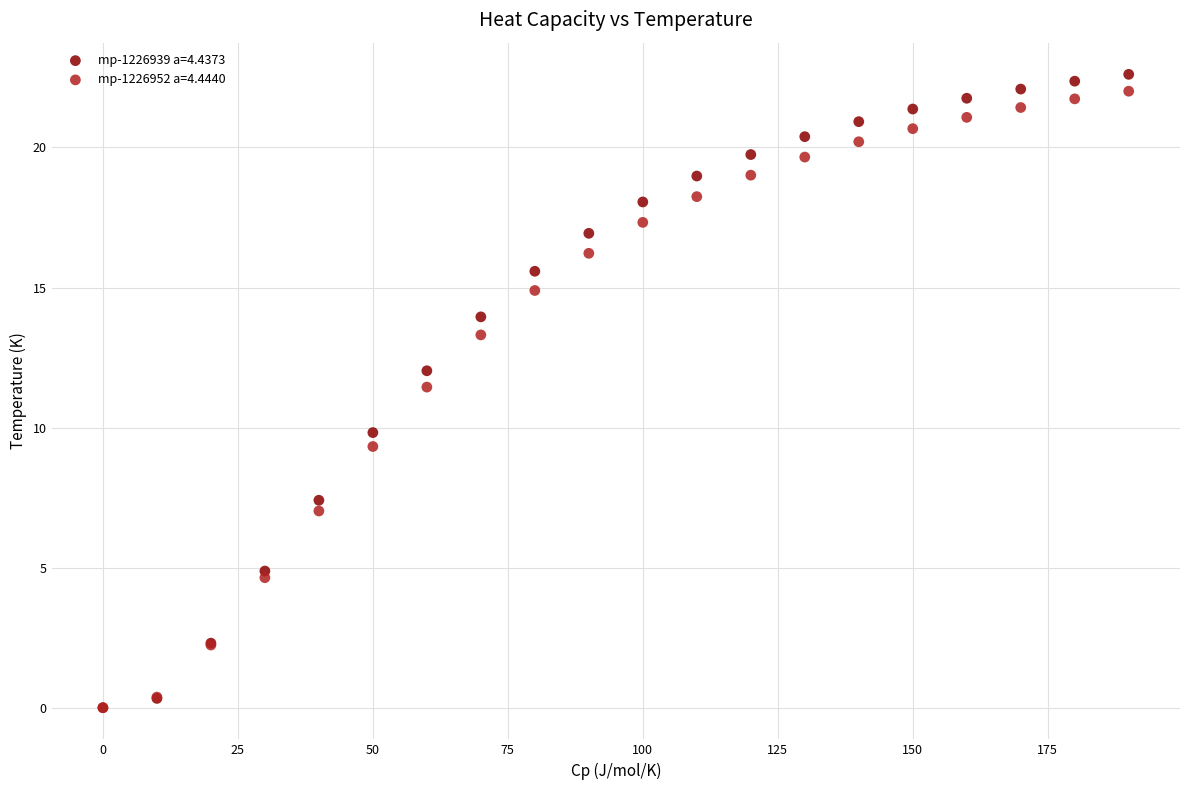

Which series has the largest Y range (max minus min)?

mp-1226939 a=4.4373